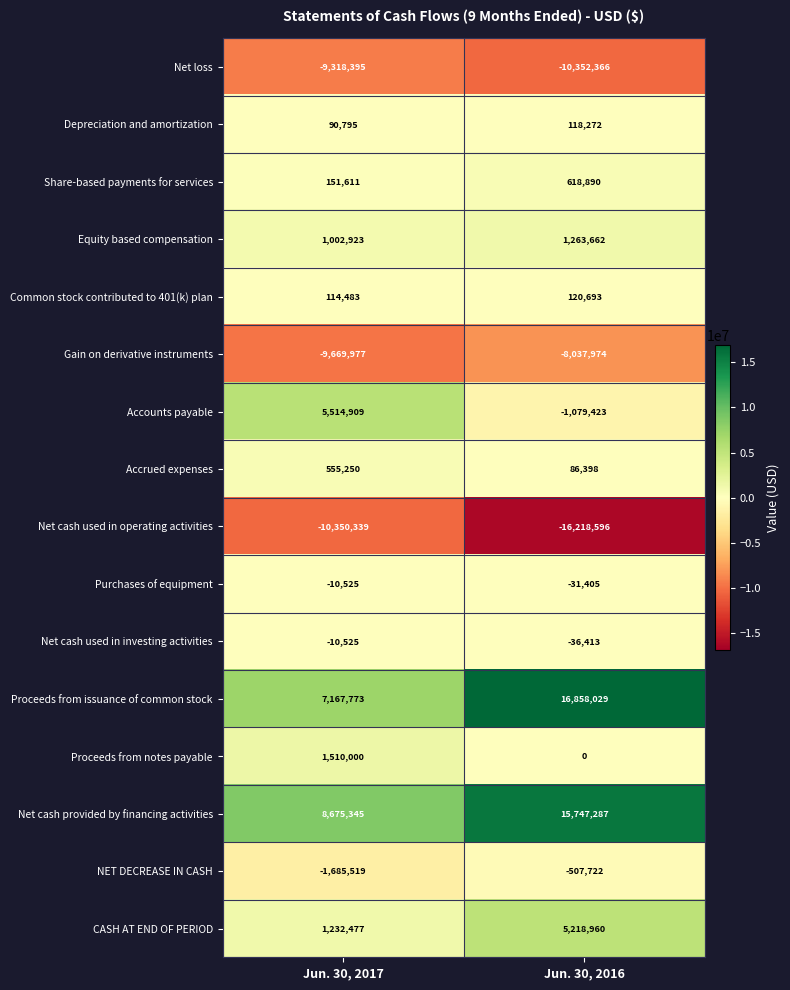

The Net cash provided by financing activities series shows 15747287 at Jun. 30, 2016. True or false?

True